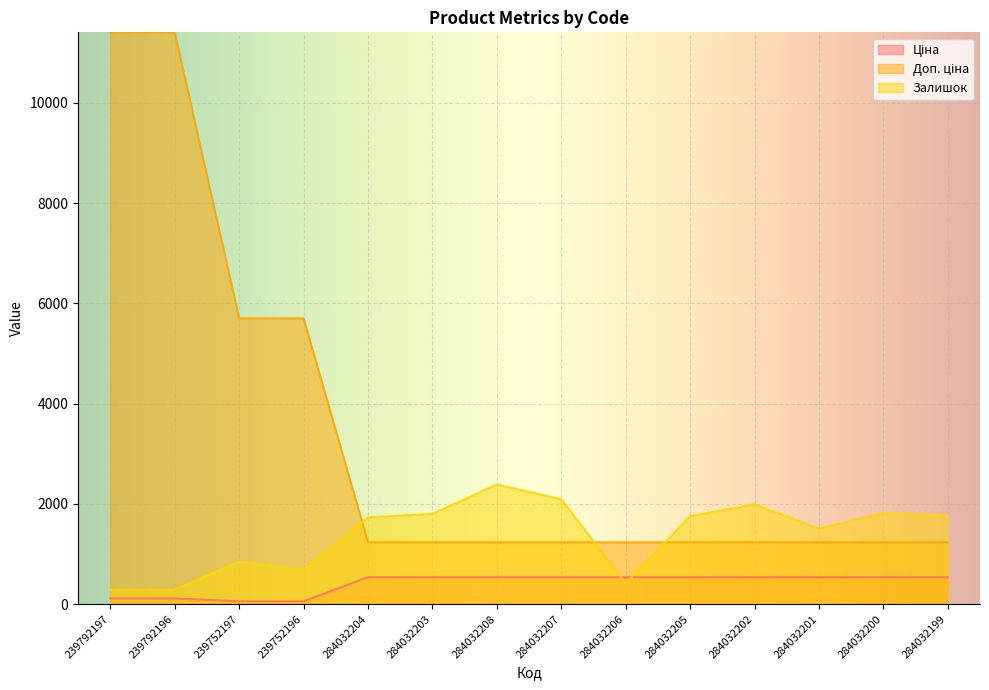

Which series changed the most between 239752196 and 284032205?

Доп. ціна